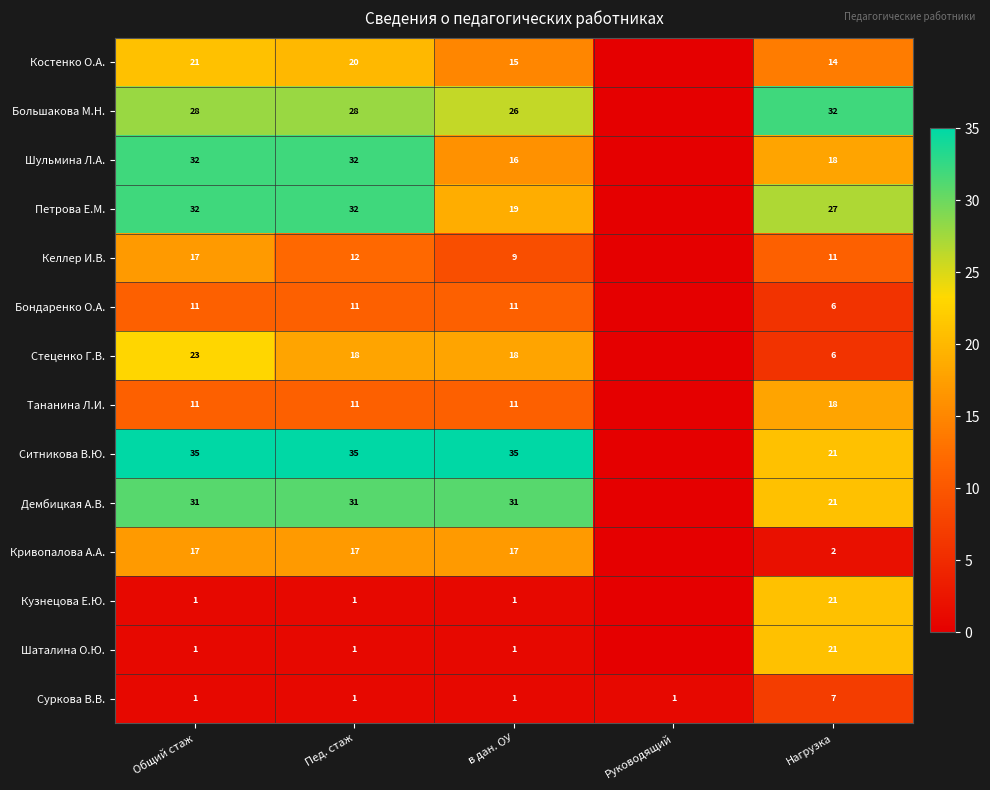

Is the value of Бондаренко О.А. at Общий стаж greater than the value of Шульмина Л.А. at Общий стаж?

No